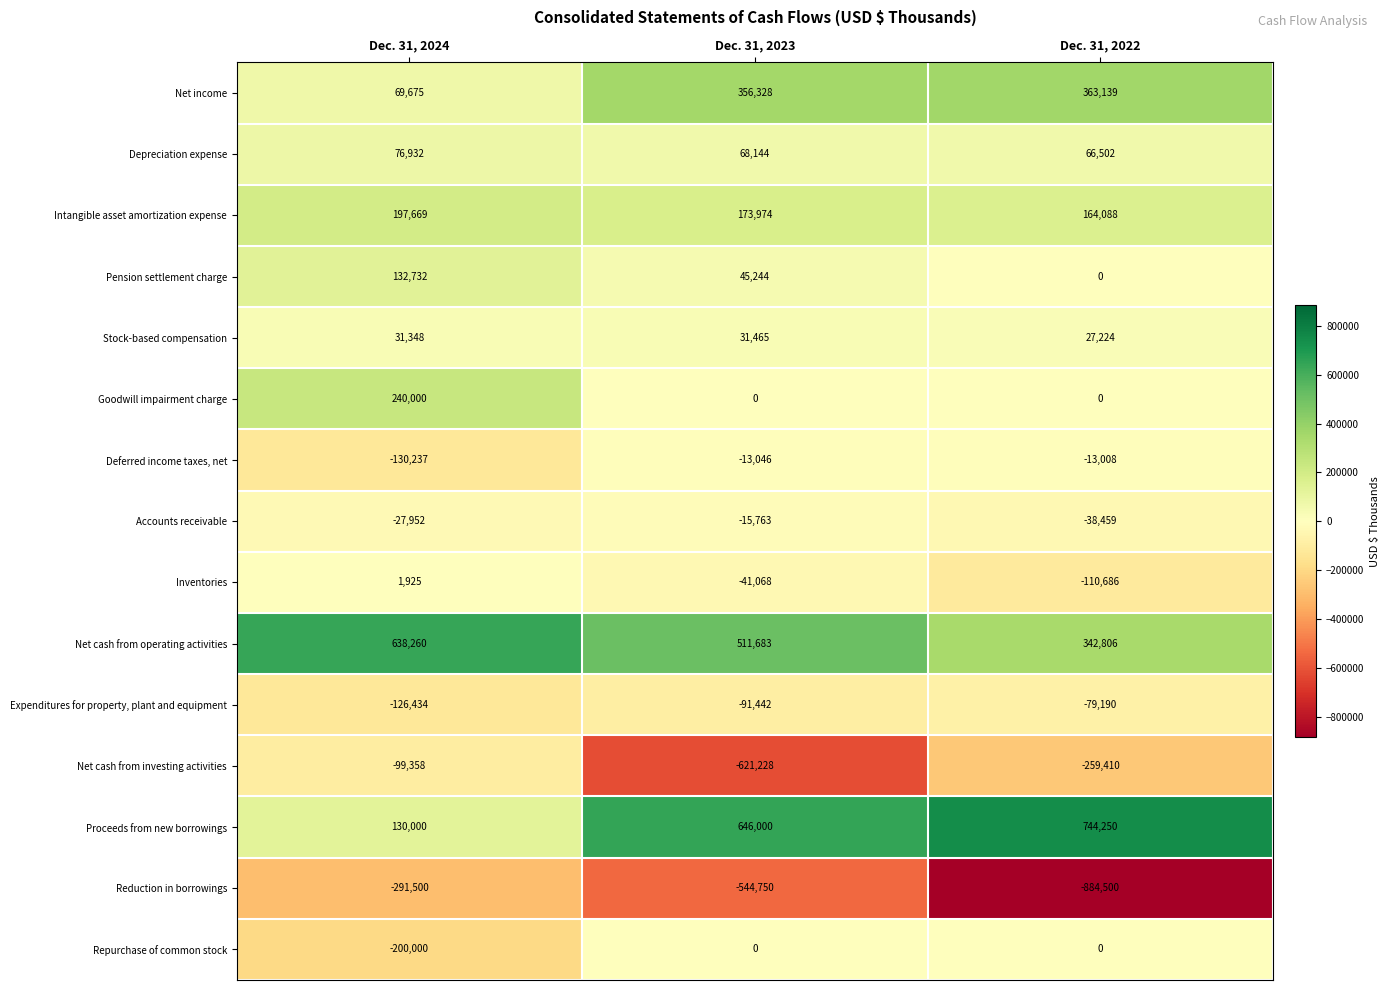

At which category is the sum across all series the highest?

Dec. 31, 2024